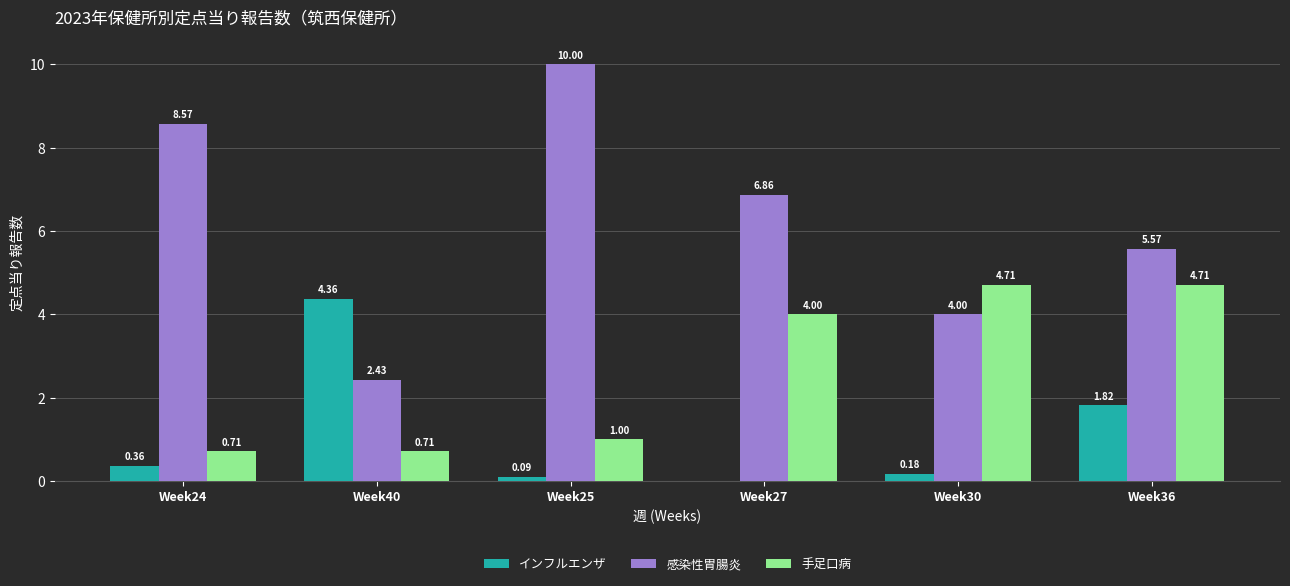

Which series changed the most between Week25 and Week27?

感染性胃腸炎